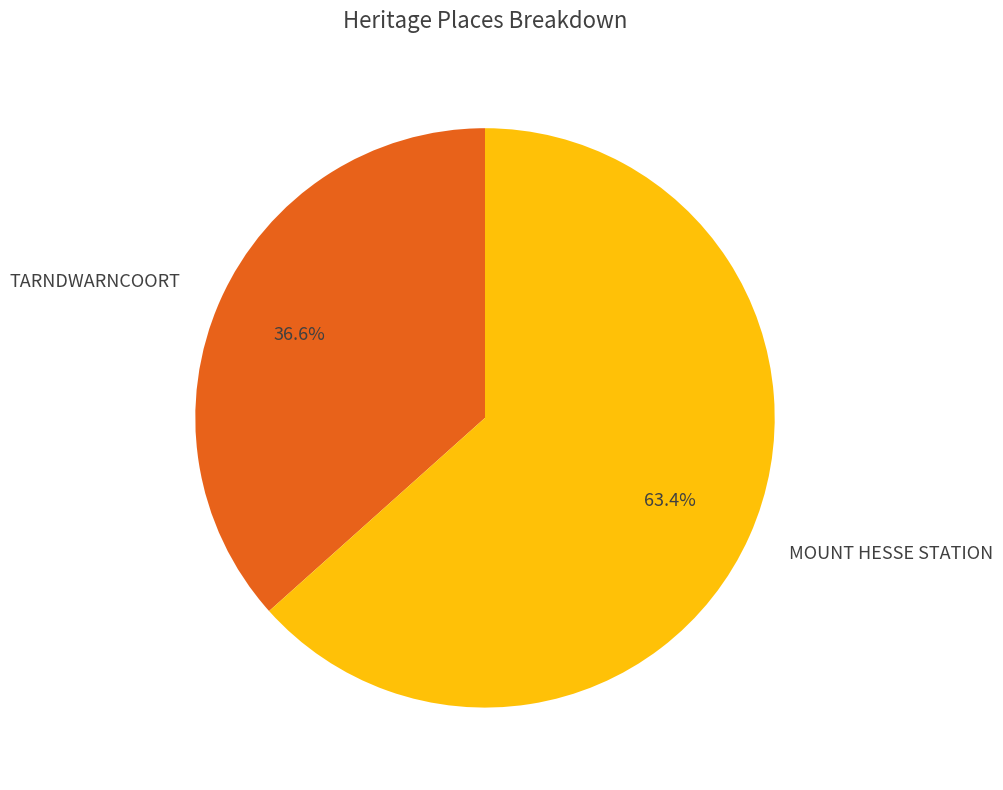

What is the ratio of the value at MOUNT HESSE STATION to the value at TARNDWARNCOORT?

1.7